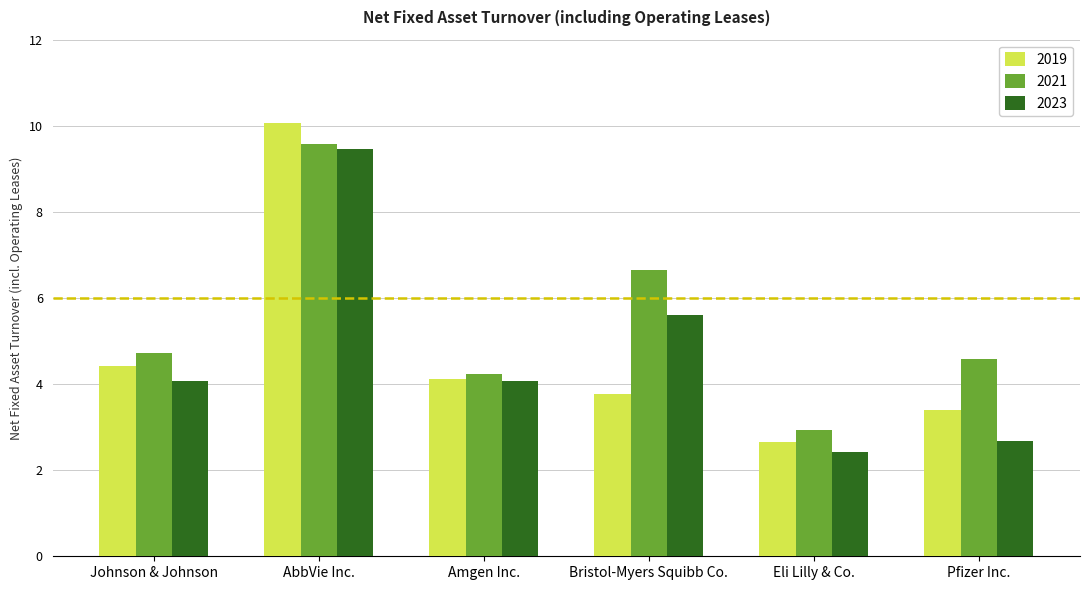

At which category is the sum across all series the highest?

AbbVie Inc.